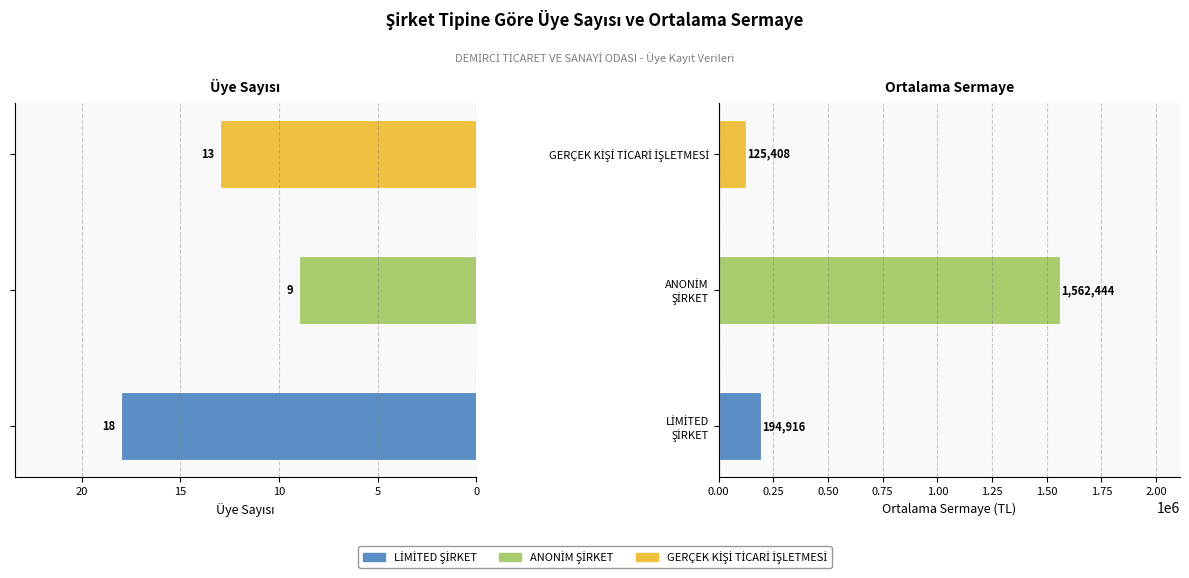

Are the bars grouped side by side (vs. stacked)?

Yes